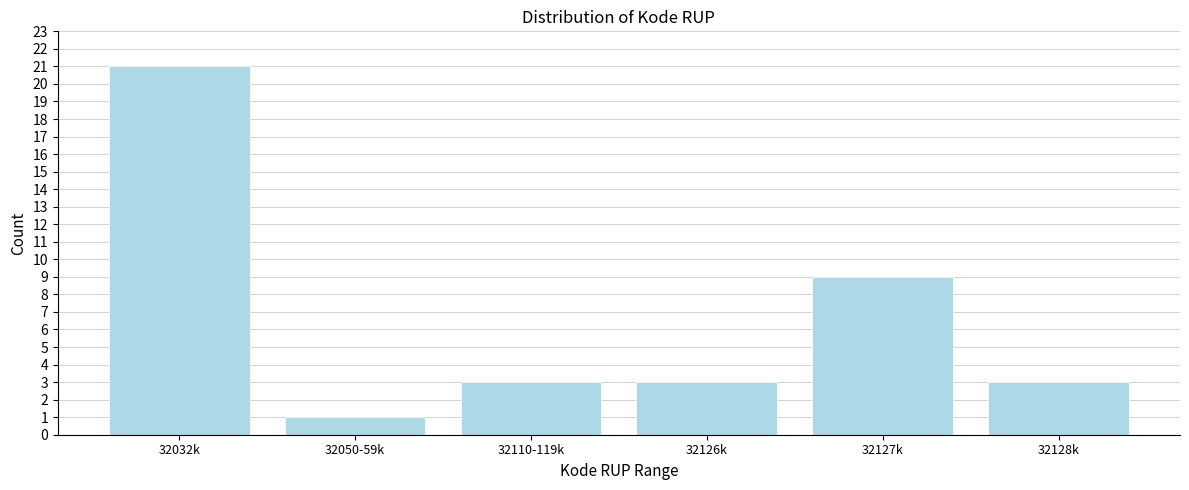

Reading right to left, transcribe all the data shown in this chart.

32128k=3	32127k=9	32126k=3	32110-119k=3	32050-59k=1	32032k=21